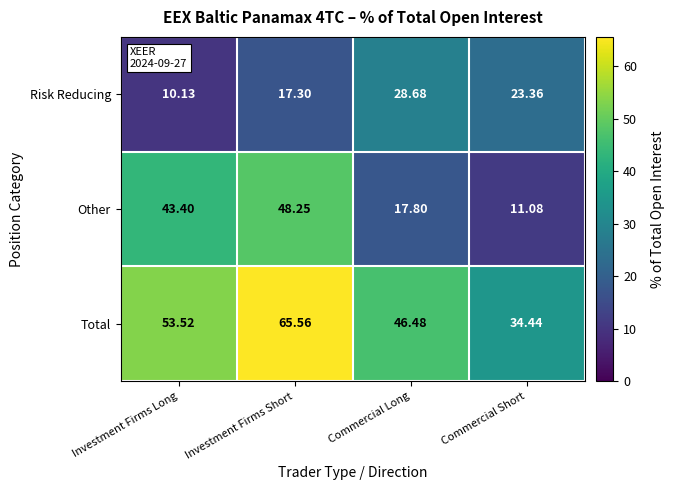

Which series has the largest range (max minus min)?

Other